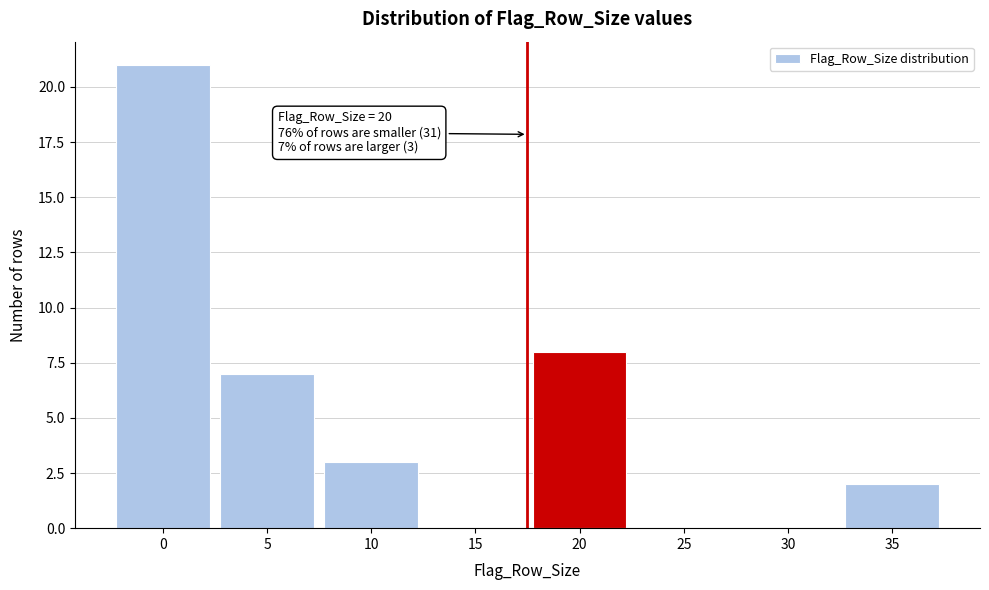

Reading left to right, transcribe all the data shown in this chart.

0=21	5=7	10=3	15=0	20=8	25=0	30=0	35=2